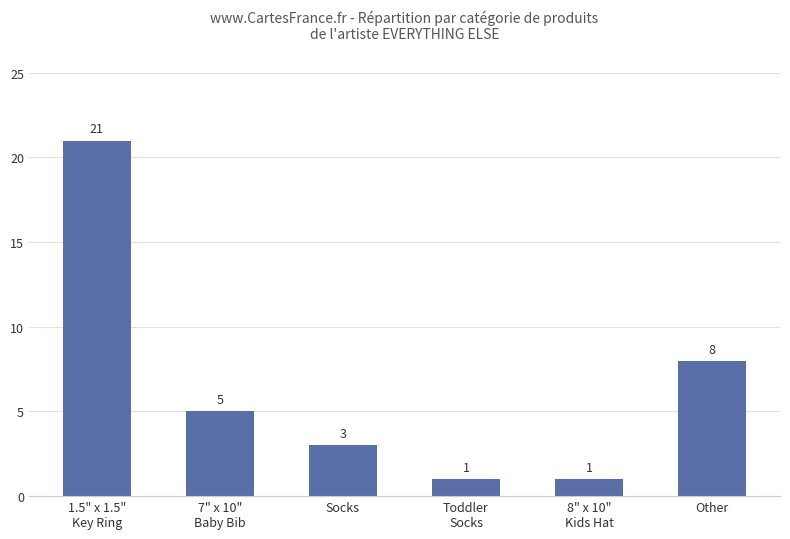

Which has a higher value, 1.5" x 1.5"
Key Ring or 8" x 10"
Kids Hat?

1.5" x 1.5"
Key Ring